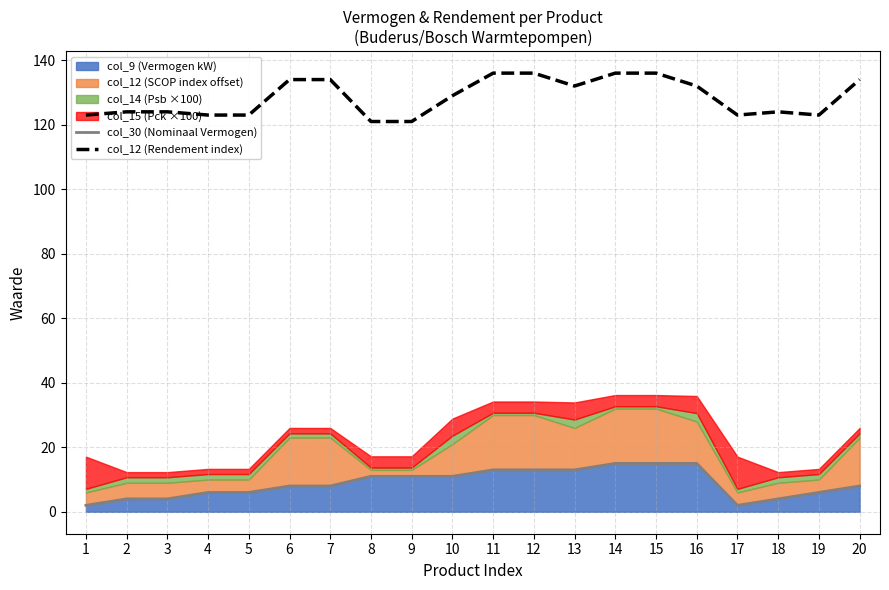

List the labels in order of col_30 (Nominaal Vermogen) value, largest first.

14, 15, 16, 11, 12, 13, 8, 9, 10, 6, 7, 20, 4, 5, 19, 2, 3, 18, 1, 17